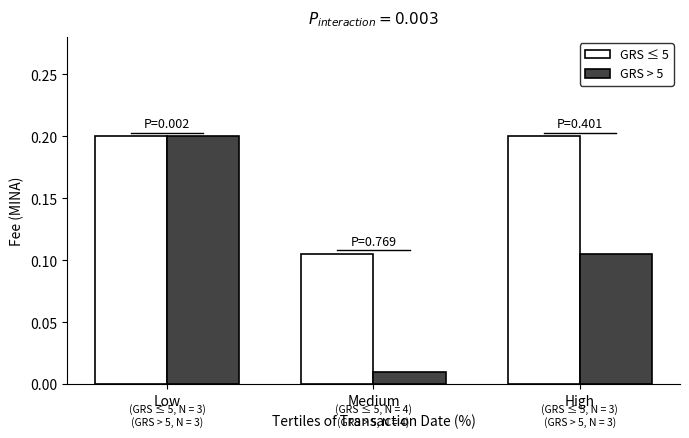

Is it true that GRS > 5 equals 0.0 at High?

False